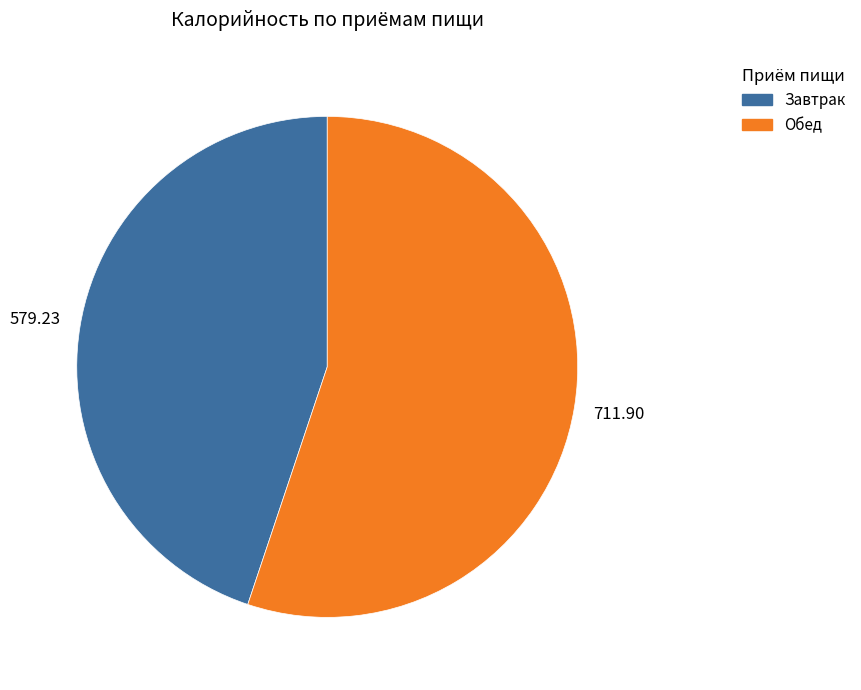

Which slice is the largest?

Обед